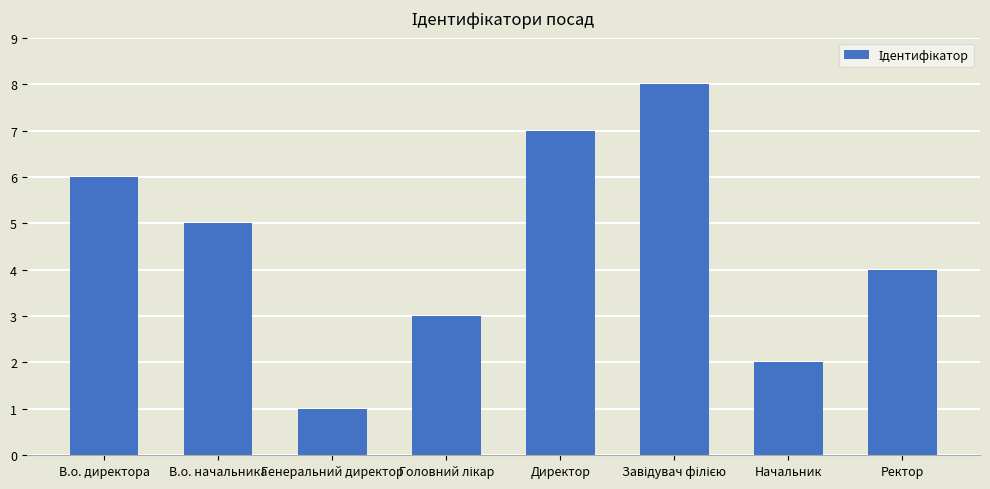

What position from the right is Начальник?

2